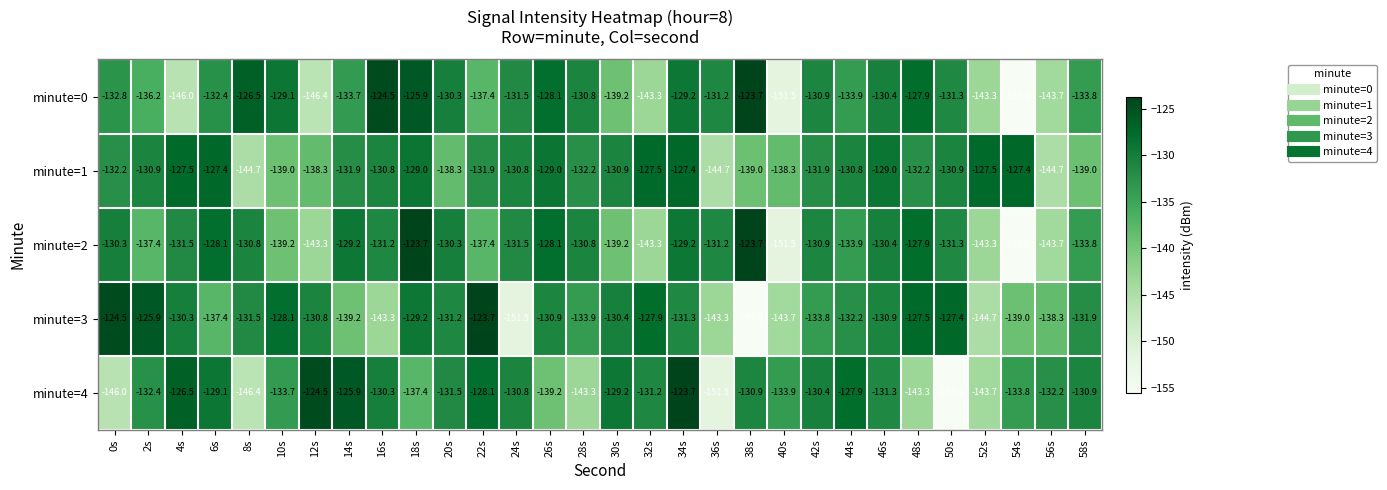

What is the difference between the maximum and minimum values in the minute=0 series?

31.9